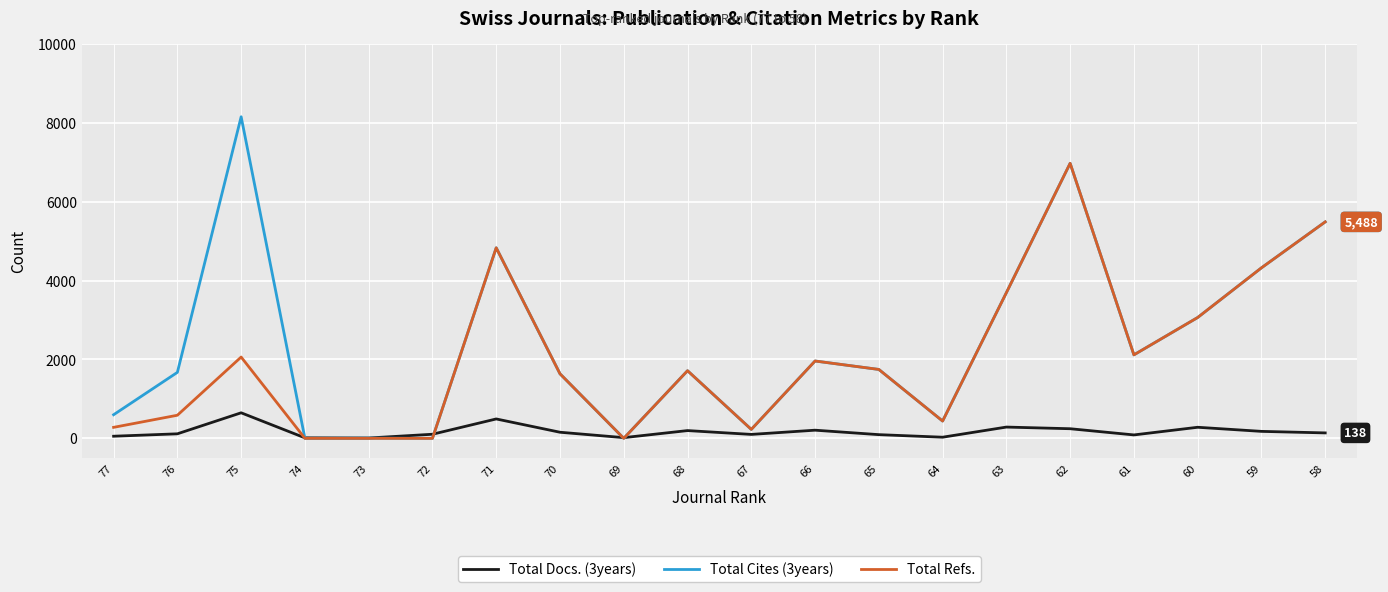

What is the maximum value shown in the chart?

8153